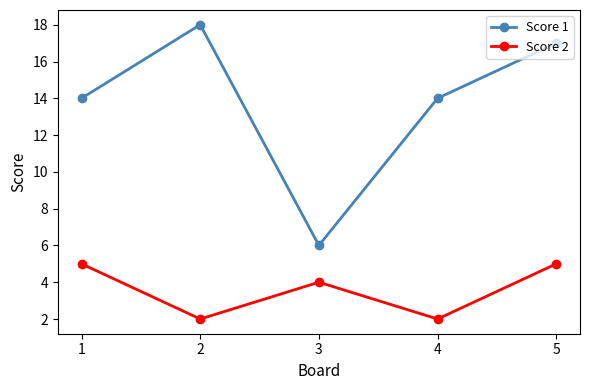

Reading right to left, extract all data points from this chart.

Score 1: 5=17	4=14	3=6	2=18	1=14
Score 2: 5=5	4=2	3=4	2=2	1=5